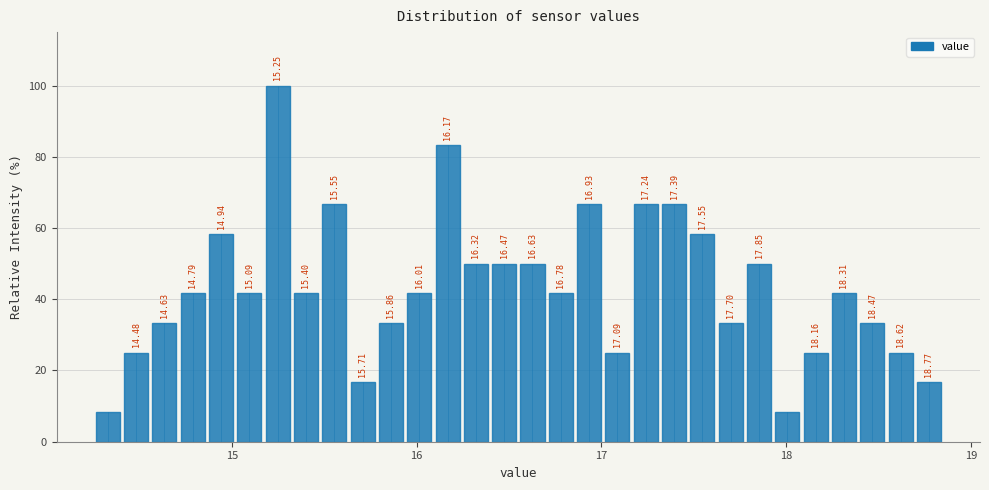

Around what value on the x-axis is the tallest bar? Give the approximate position of its centre, as read against the axis.

15.2